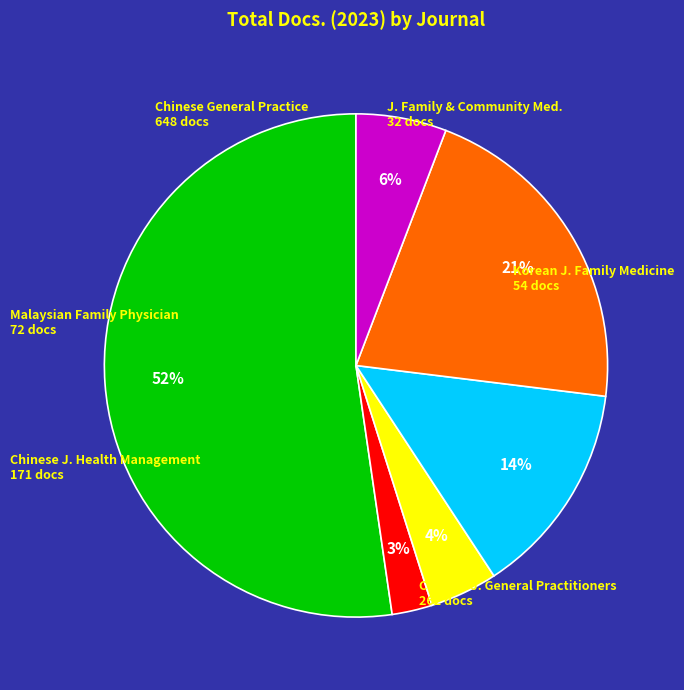

Does any single category account for the majority?

Yes